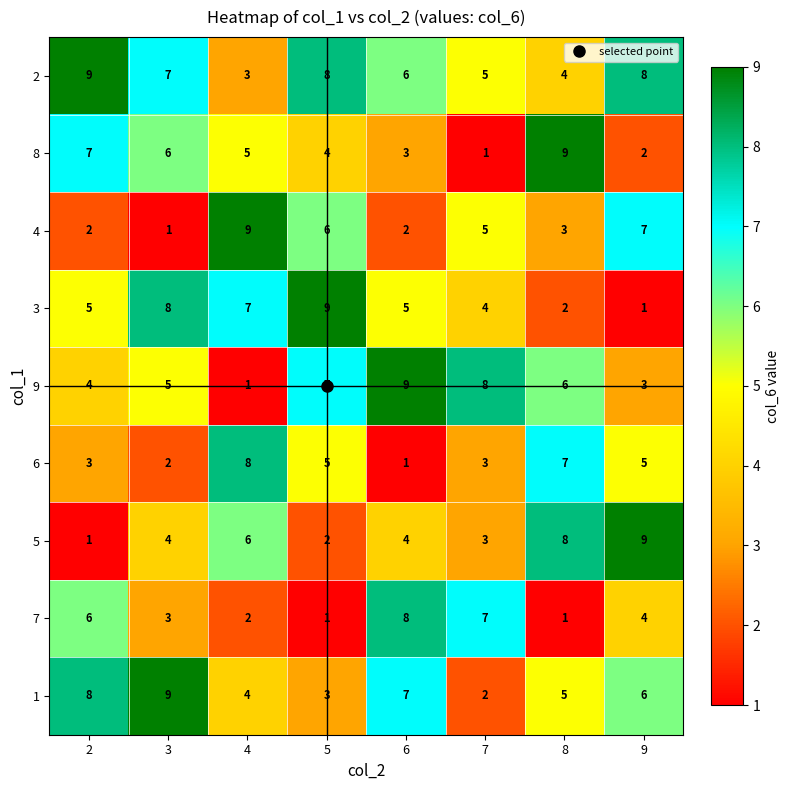

Is it true that 5 equals 1 at 2?

True